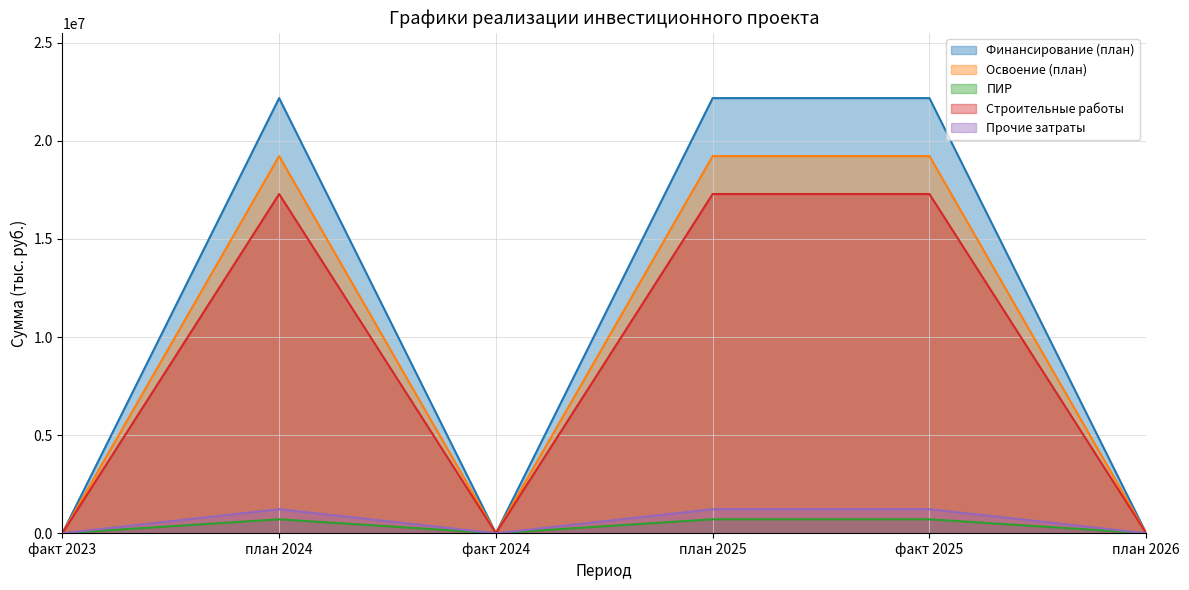

What is the value of the ПИР point at the 5th from the left?

709862